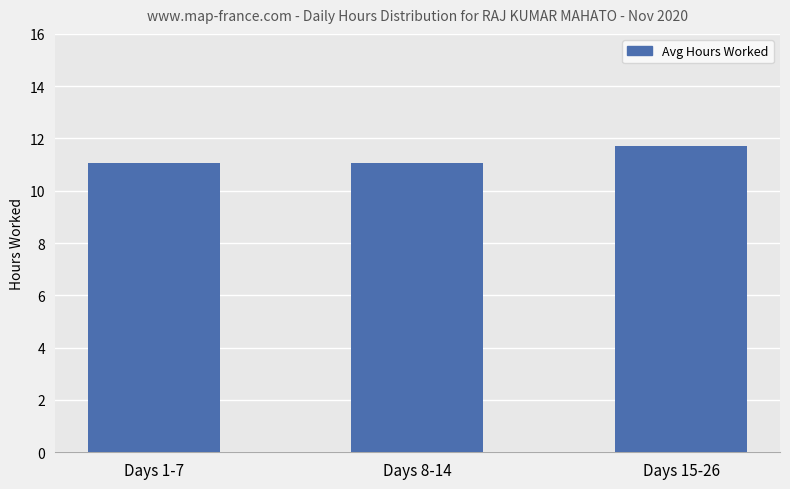

What is the smallest value displayed?

11.1